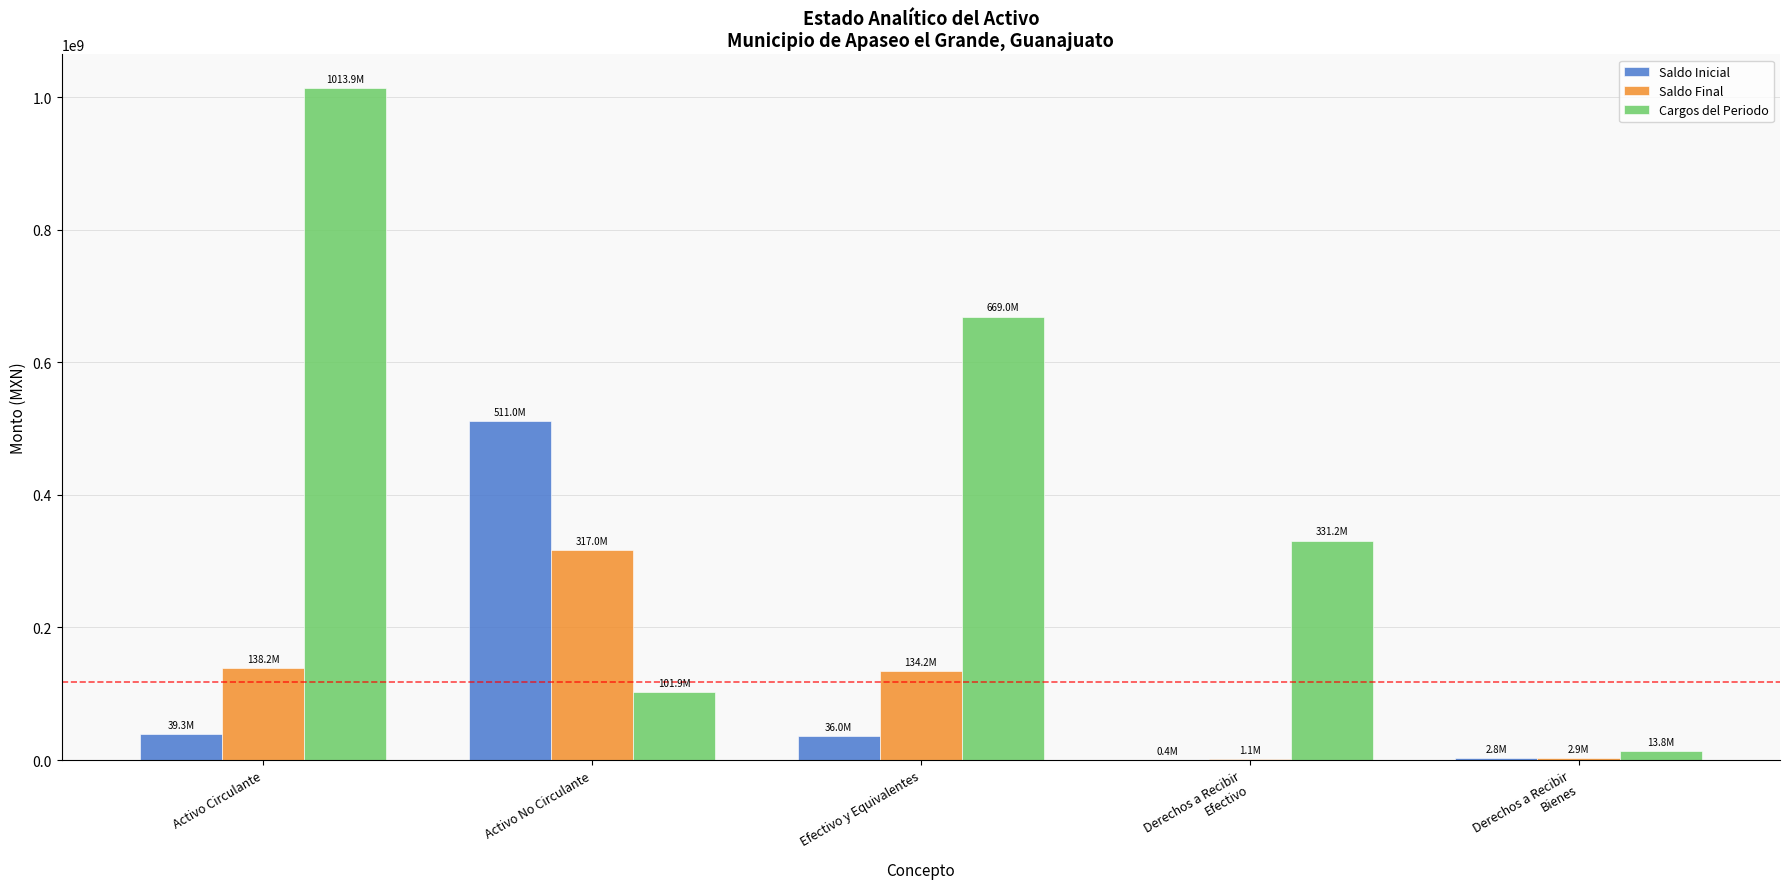

At which category does the chart reach its peak across all series?

Activo Circulante